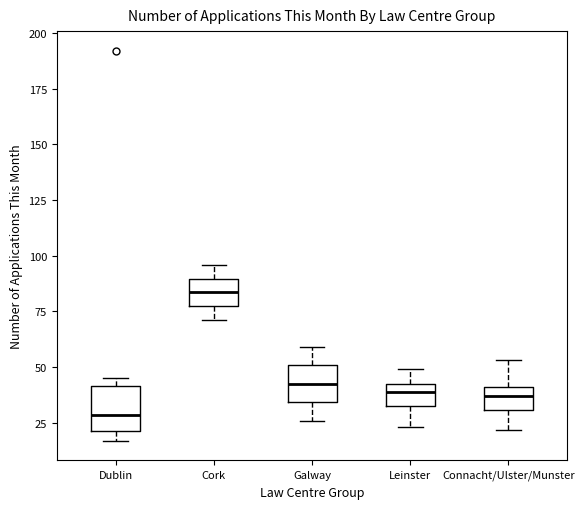

Where does the median line of the box for Leinster sit on the y-axis? The values are not printed on the chart, so give them approximately, as read against the axis.

40